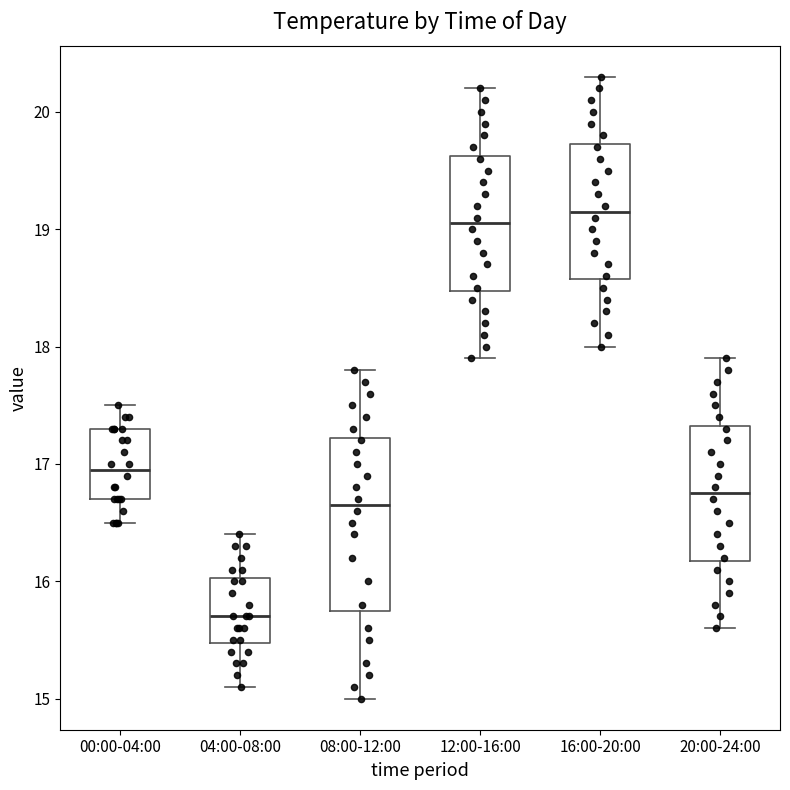

Comparing the boxes themselves (not the whiskers), which one is the tallest?

08:00-12:00